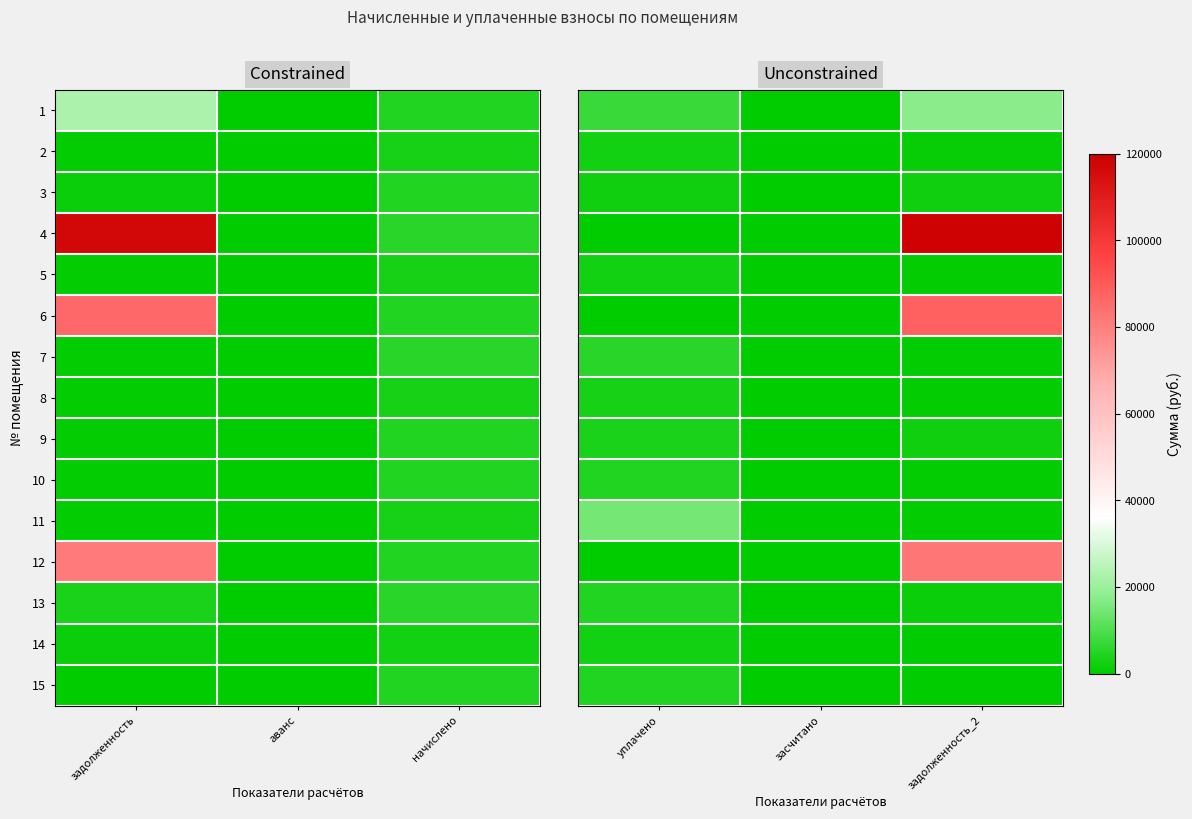

Which category has the lowest value in the 7 series?

засчитано